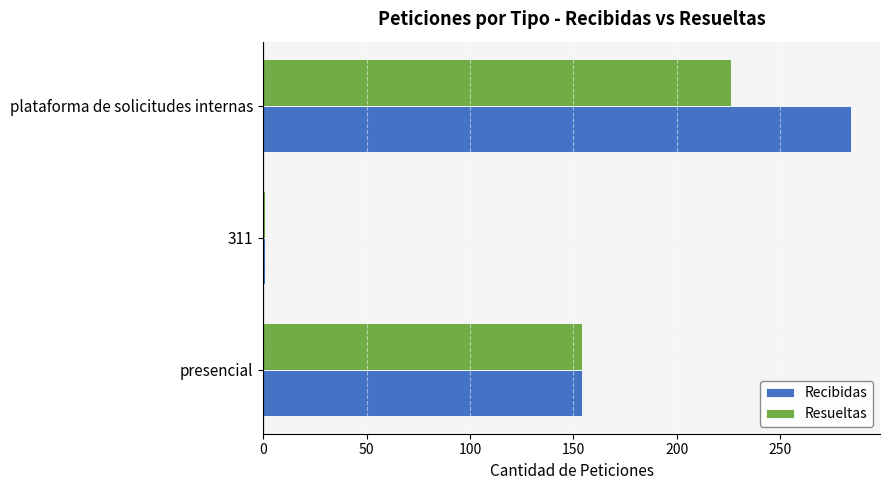

Which series has the largest total across all categories?

Recibidas